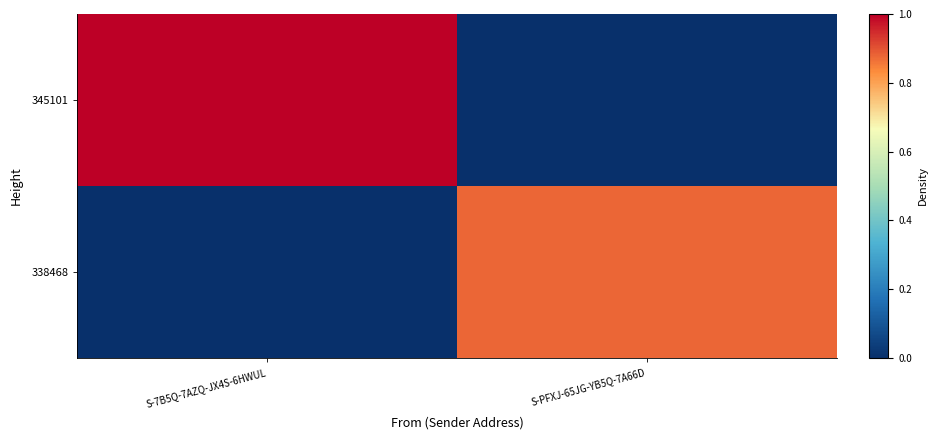

How many data points does each series have?

2